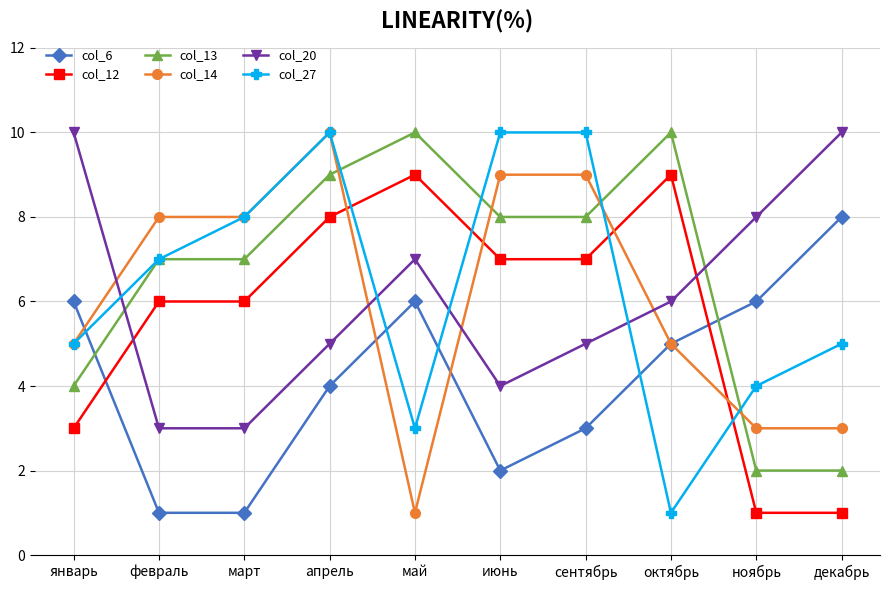

The col_20 series shows 16 at январь. True or false?

False